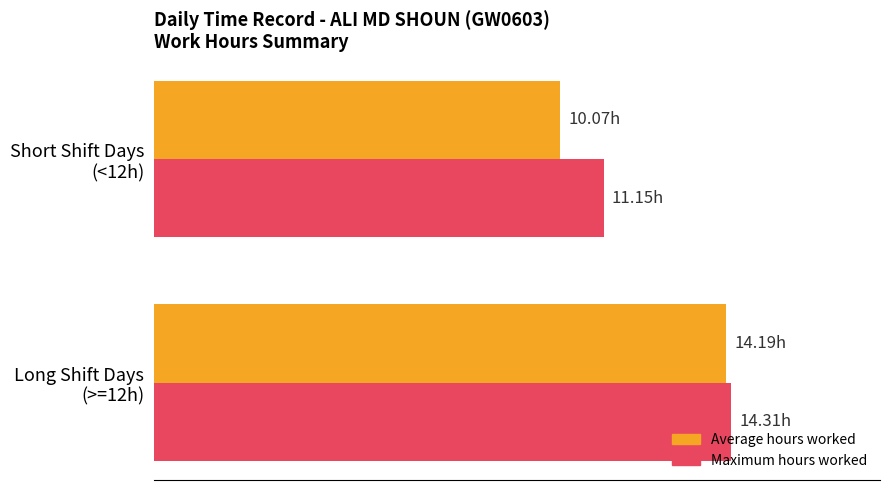

Which series has the widest spread of values?

Average hours worked